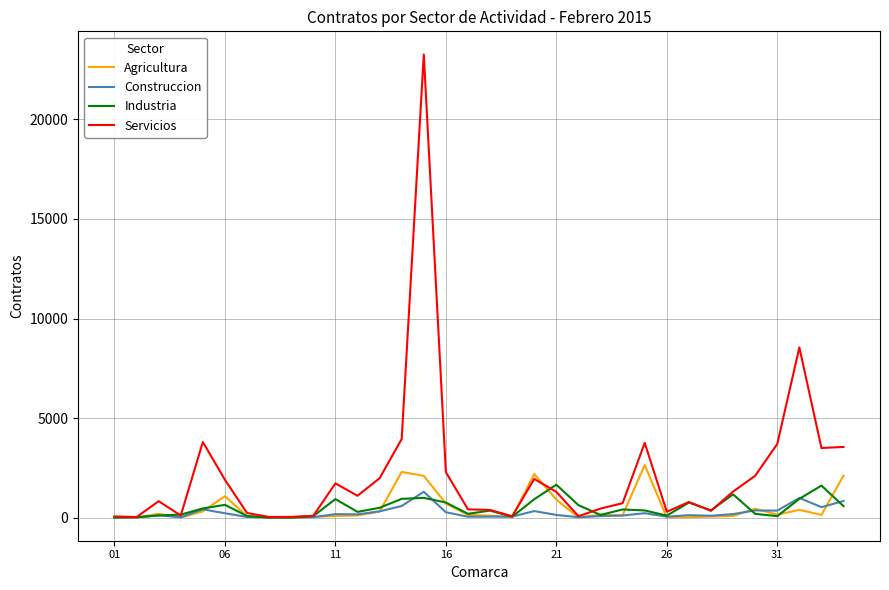

Which series has the largest total across all categories?

Servicios